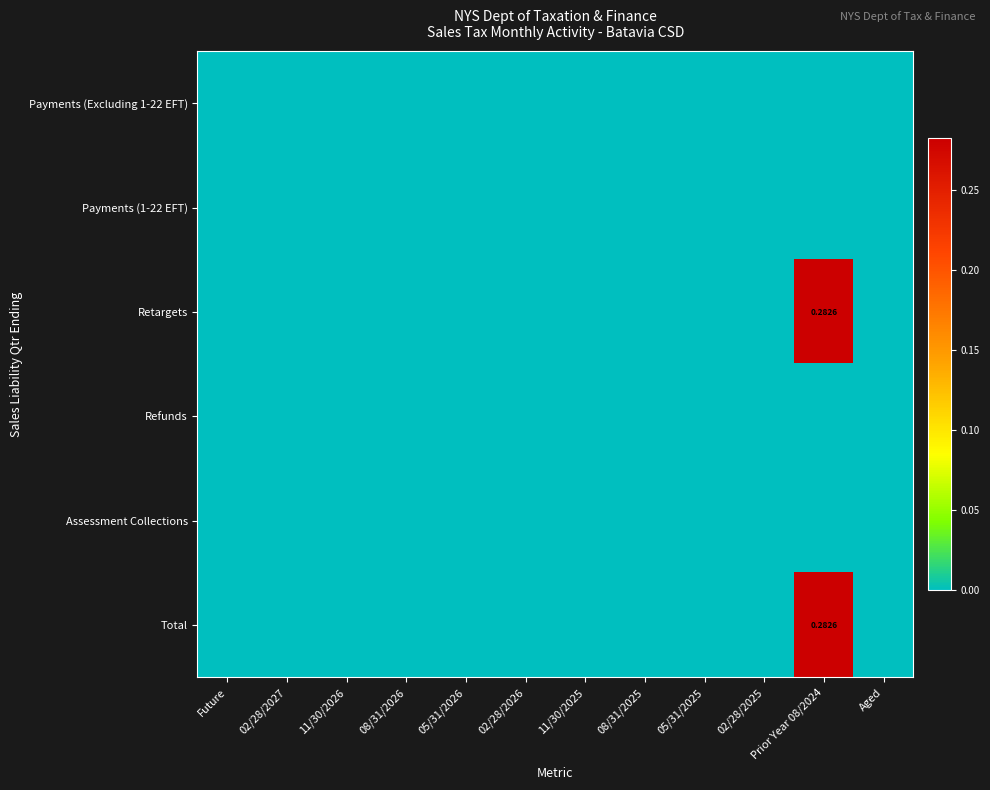

The Assessment Collections series shows 0.0 at 08/31/2025. True or false?

True